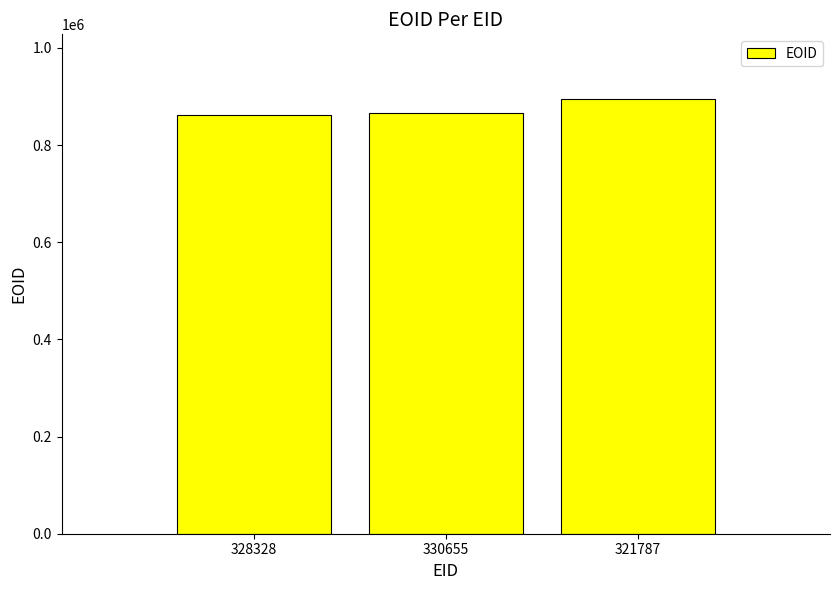

Which has a higher value, 321787 or 328328?

321787